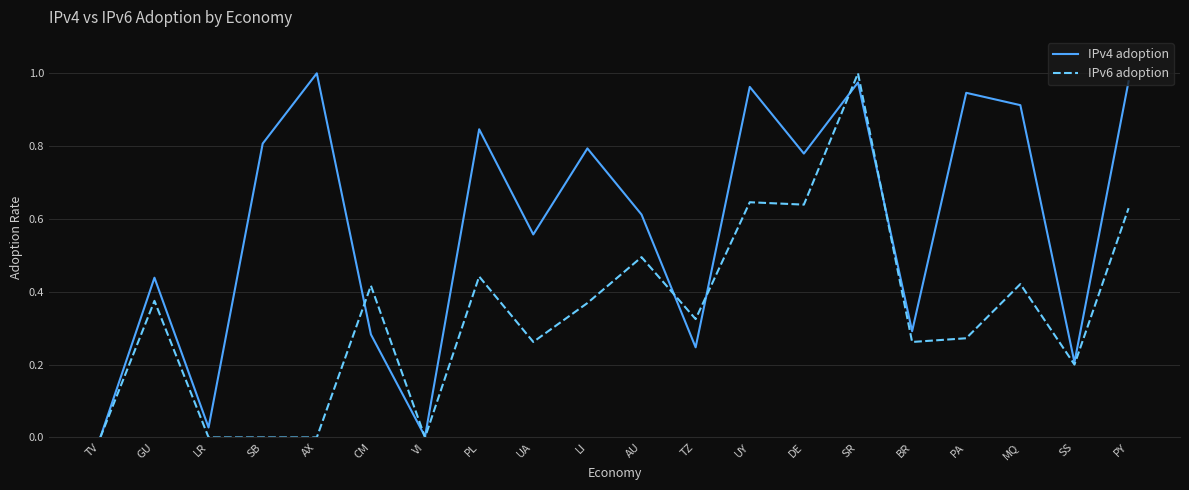

True or false: IPv4 adoption has a value of 0.2 at SS.

True